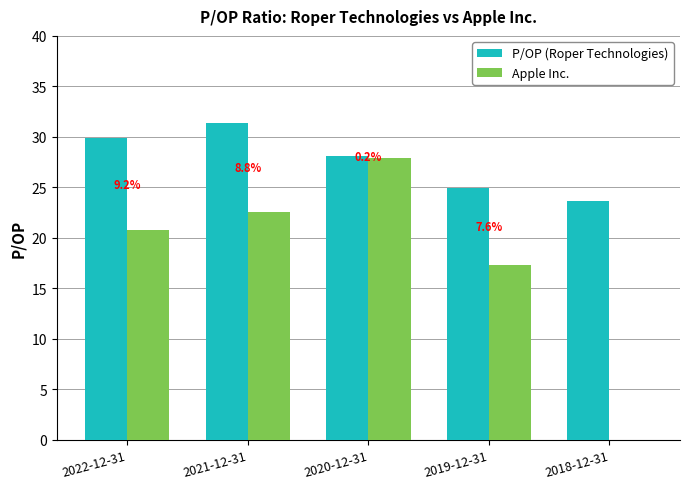

What is the sum of all P/OP (Roper Technologies) values?

138.0